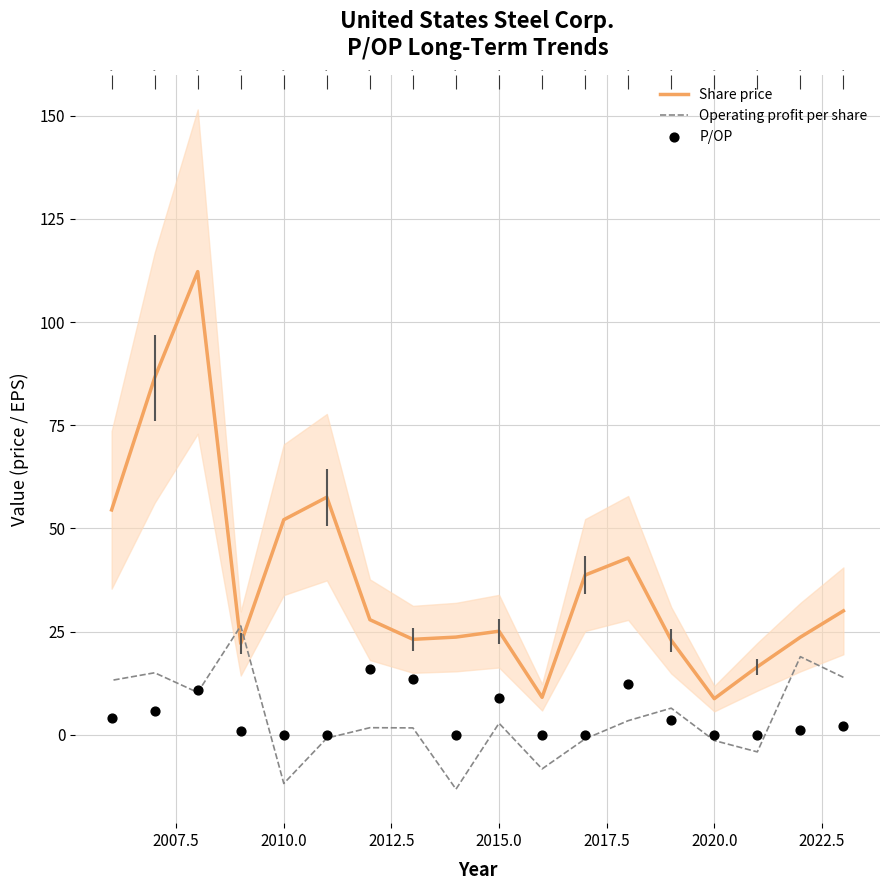

At how many categories does at least one series exceed -6?

18